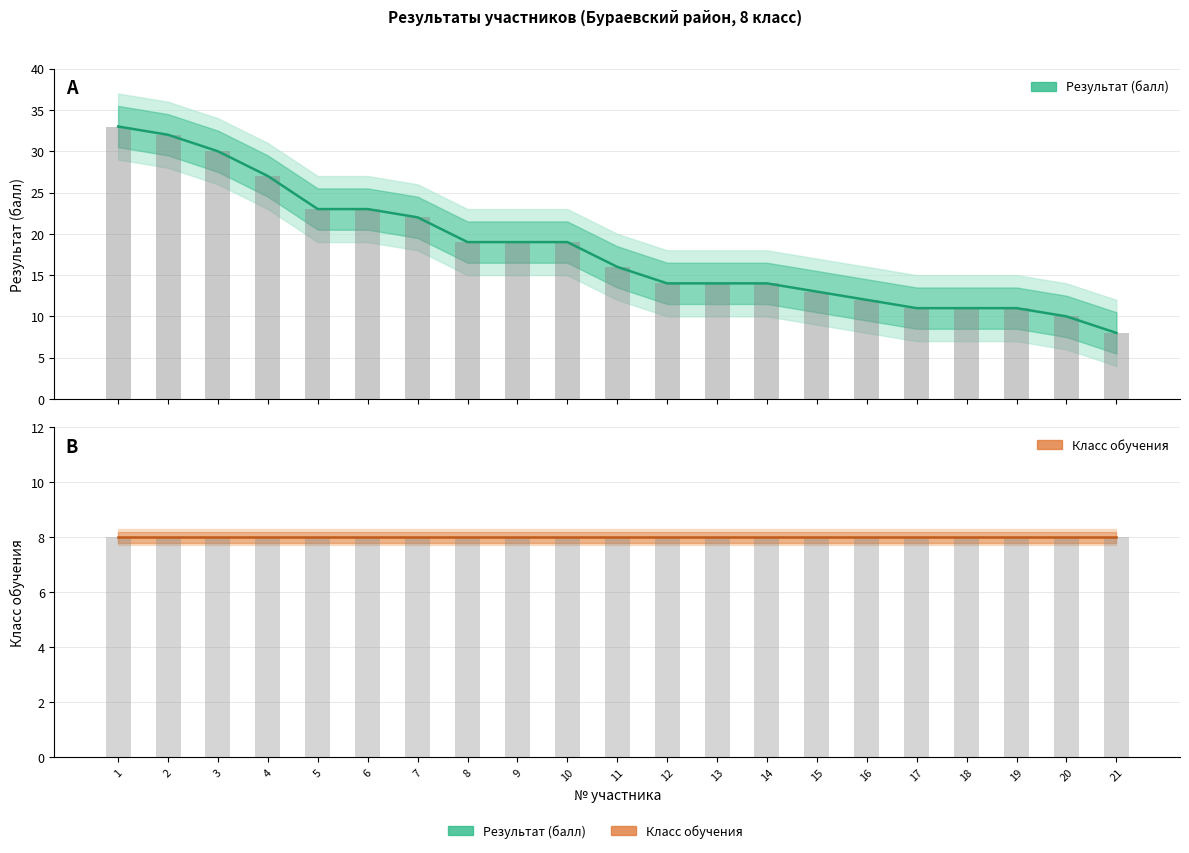

What is the value of the Класс обучения bar at the 14th from the left?

8